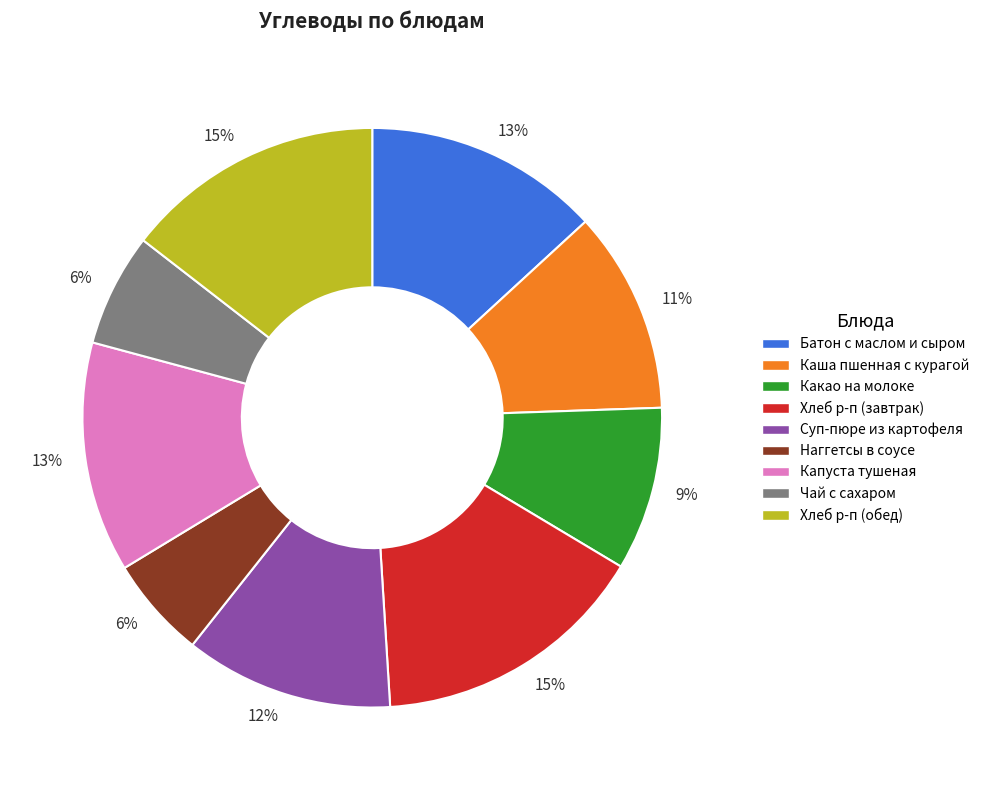

Approximately how many times larger is the value at Чай с сахаром compared to Хлеб р-п (обед)?

0.4